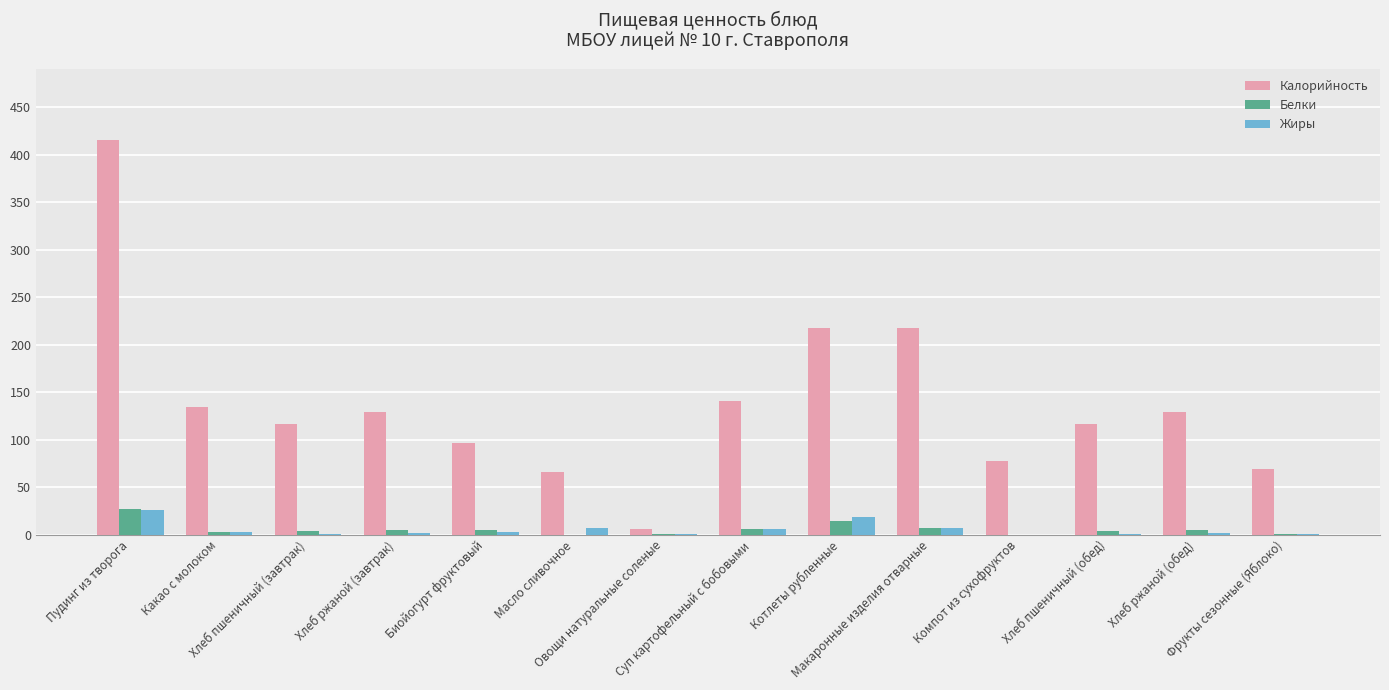

Are the bars horizontal?

No